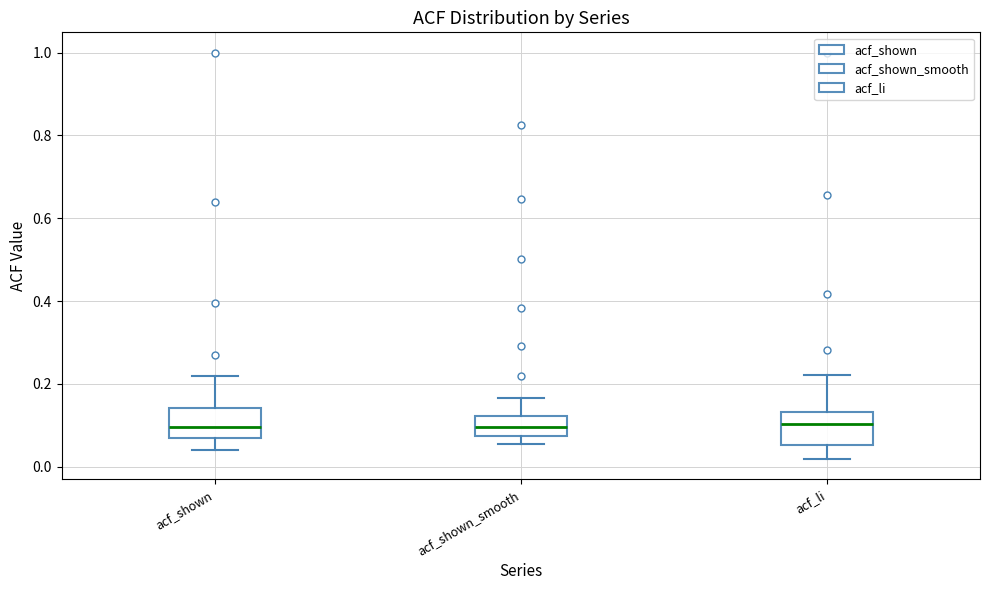

Reading left to right, read every box against the y-axis: the position of its median line, the range the box covers, and the ends of its whiskers. The values are not printed on the chart, so give them approximately, as read against the axis.

acf_shown: median 0.10, box 0.06 to 0.14, whiskers 0.04 to 0.22
acf_shown_smooth: median 0.10, box 0.08 to 0.12, whiskers 0.06 to 0.16
acf_li: median 0.10, box 0.06 to 0.14, whiskers 0.02 to 0.22